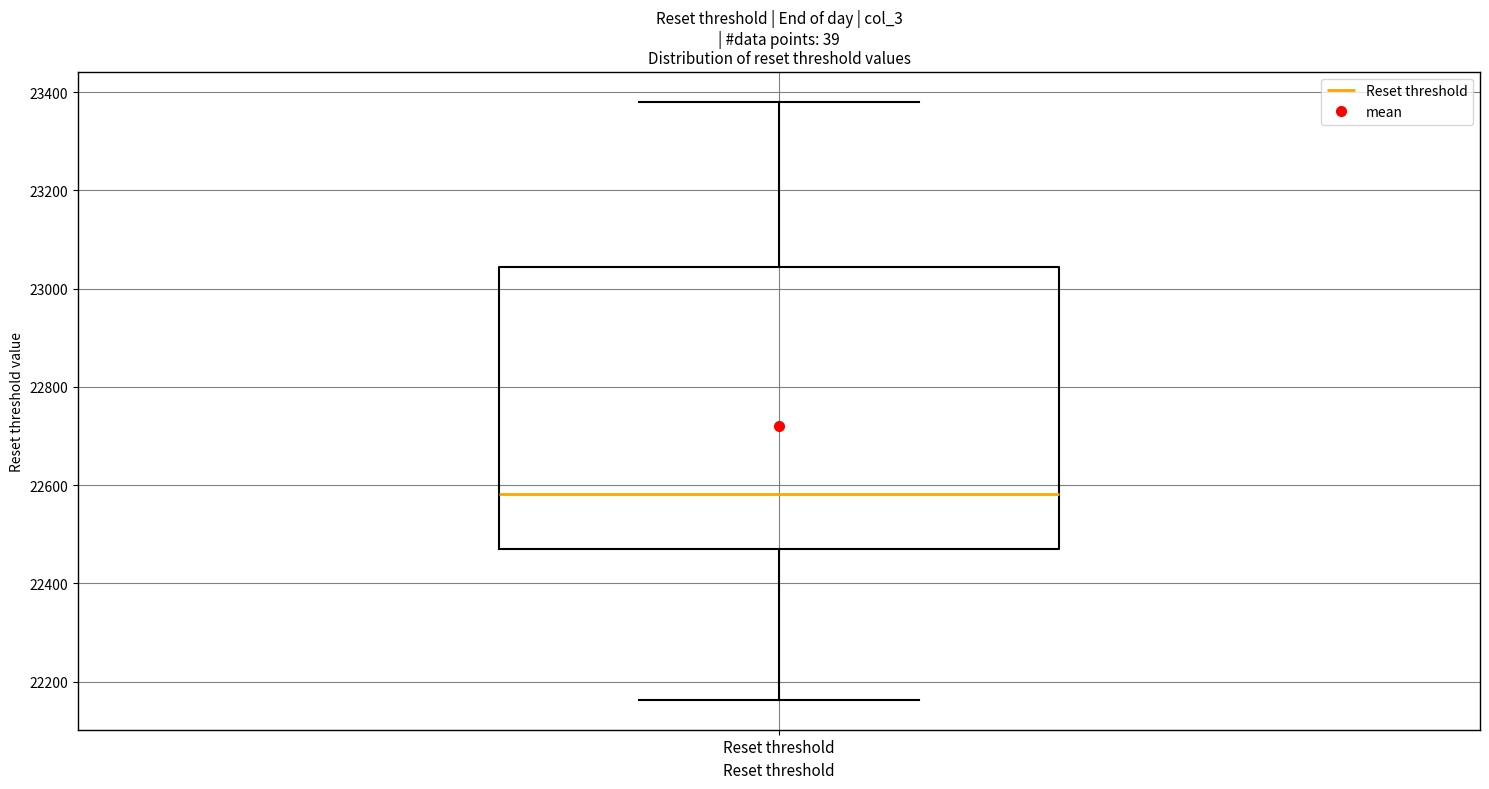

Transcribe this box plot: give where the median line is, the range the box spans, and where the two whiskers end, as read against the y-axis. The values are not printed on the chart, so give them approximately, as read against the axis.

median 22580, box 22480 to 23040, whiskers 22160 to 23380